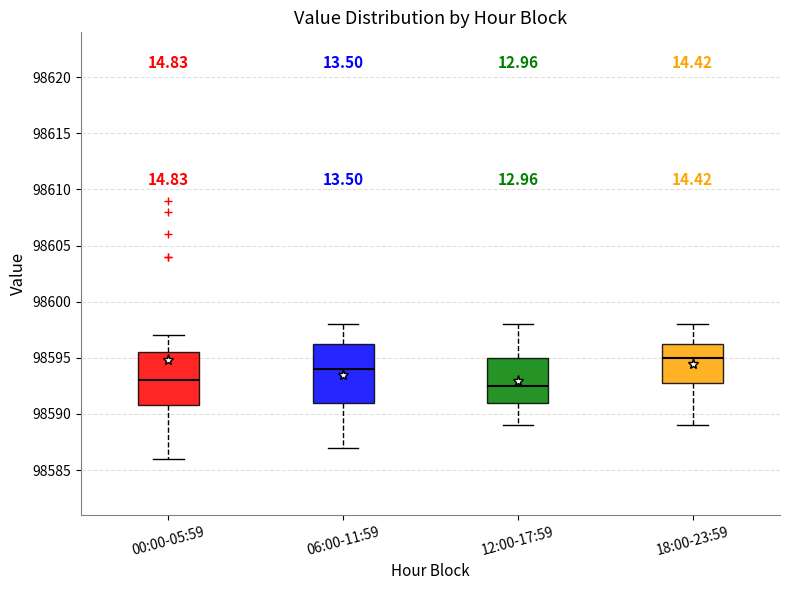

Comparing the boxes themselves (not the whiskers), which one is the tallest?

06:00-11:59